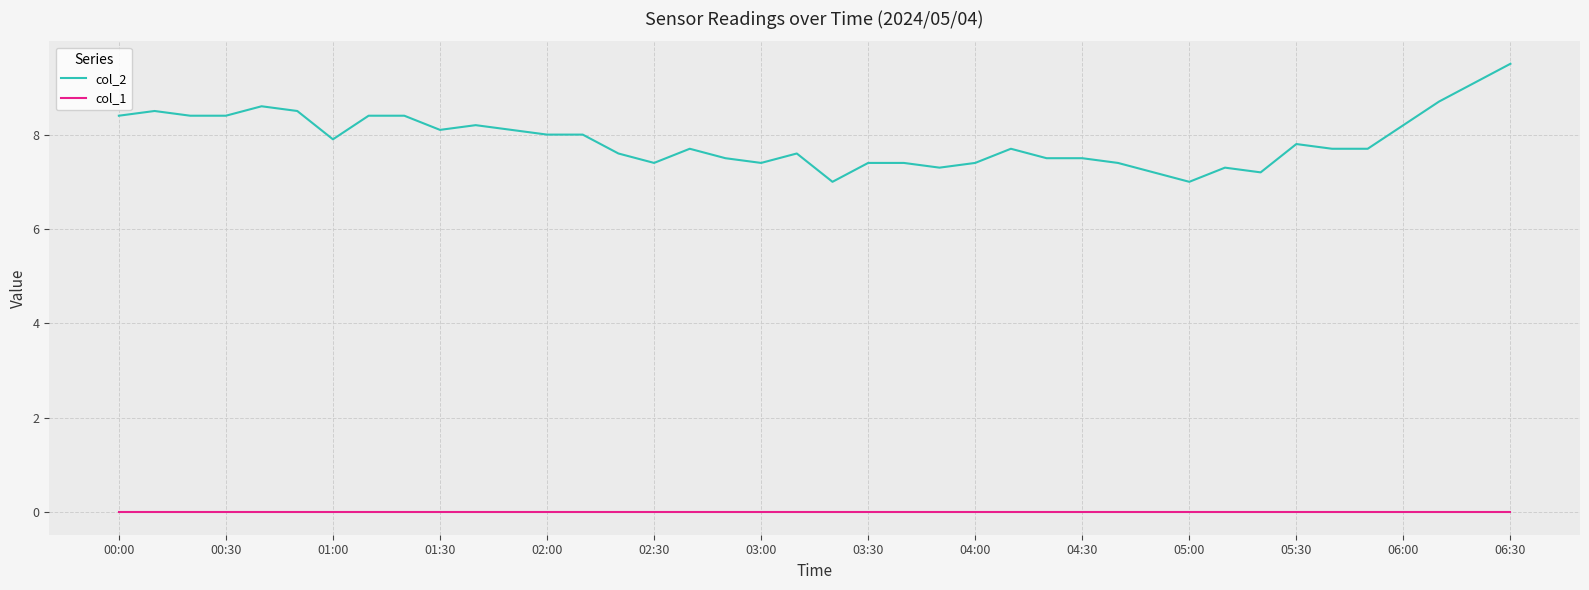

What is the maximum value shown in the chart?

9.5